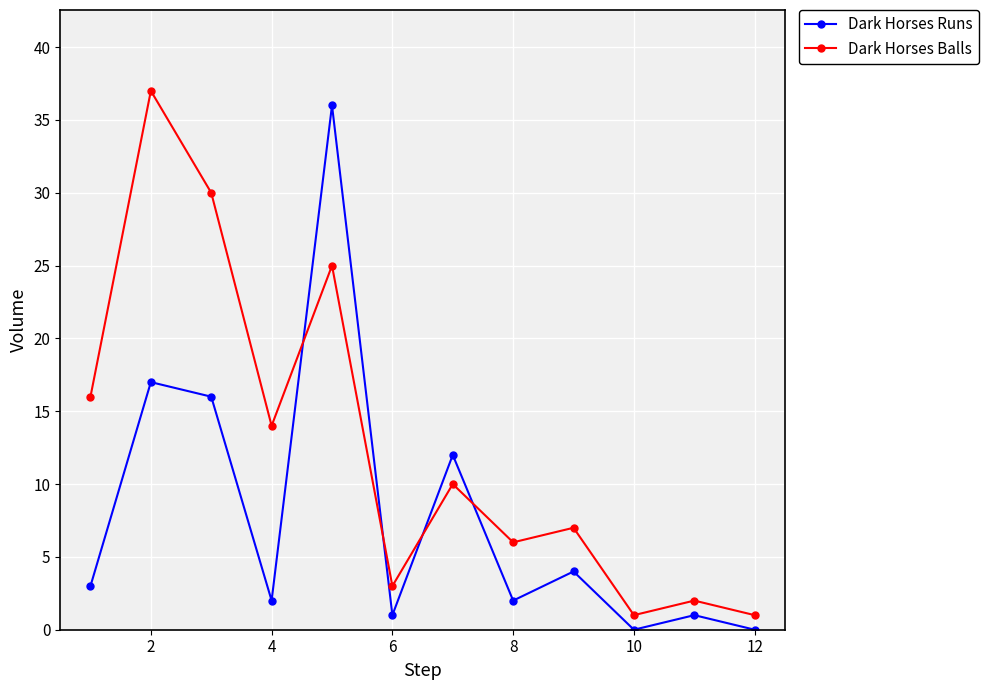

Which series has the largest total across all categories?

Dark Horses Balls